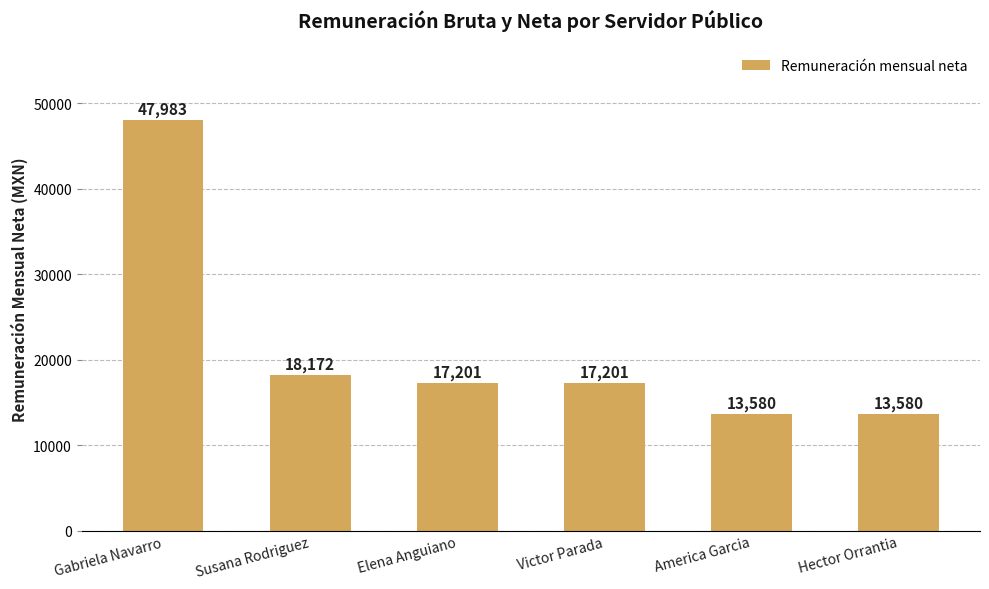

Are the bars horizontal?

No